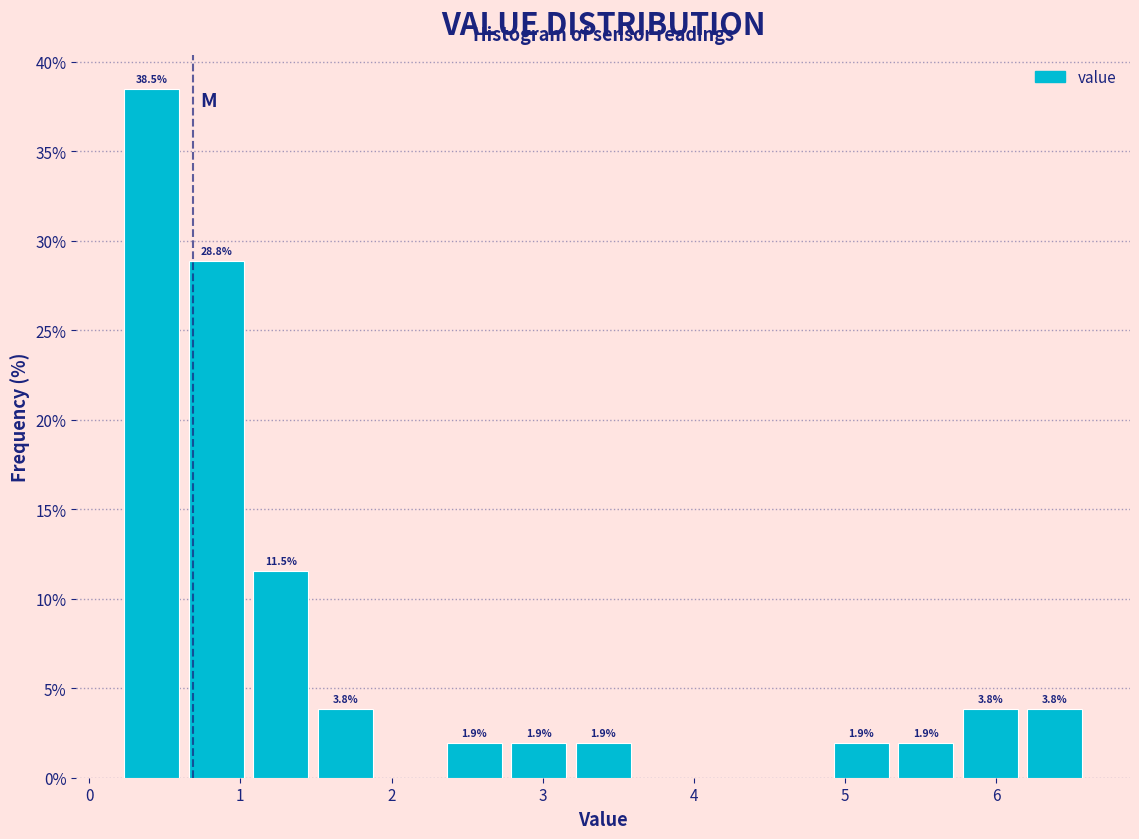

Which range on the x-axis has the tallest bar?

0.2 to 0.6